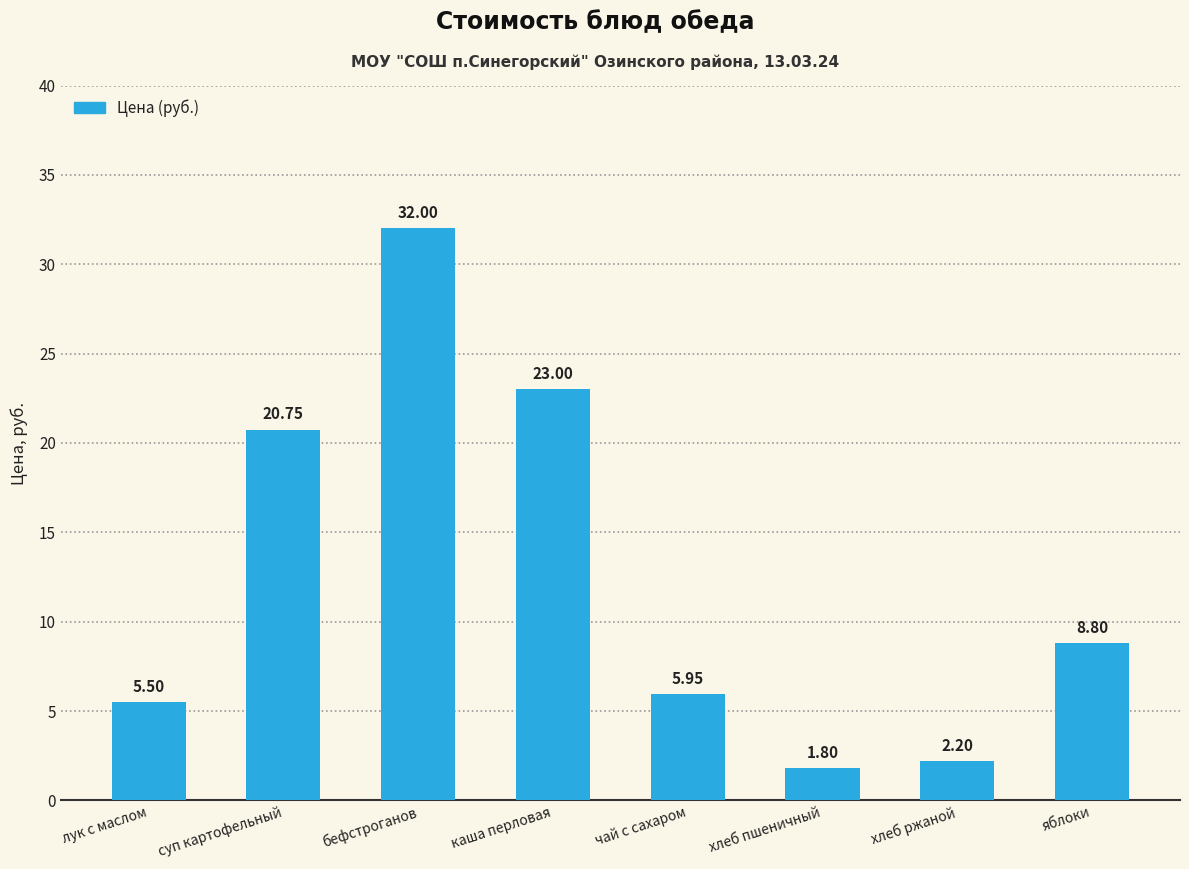

Are the bars grouped side by side (vs. stacked)?

No